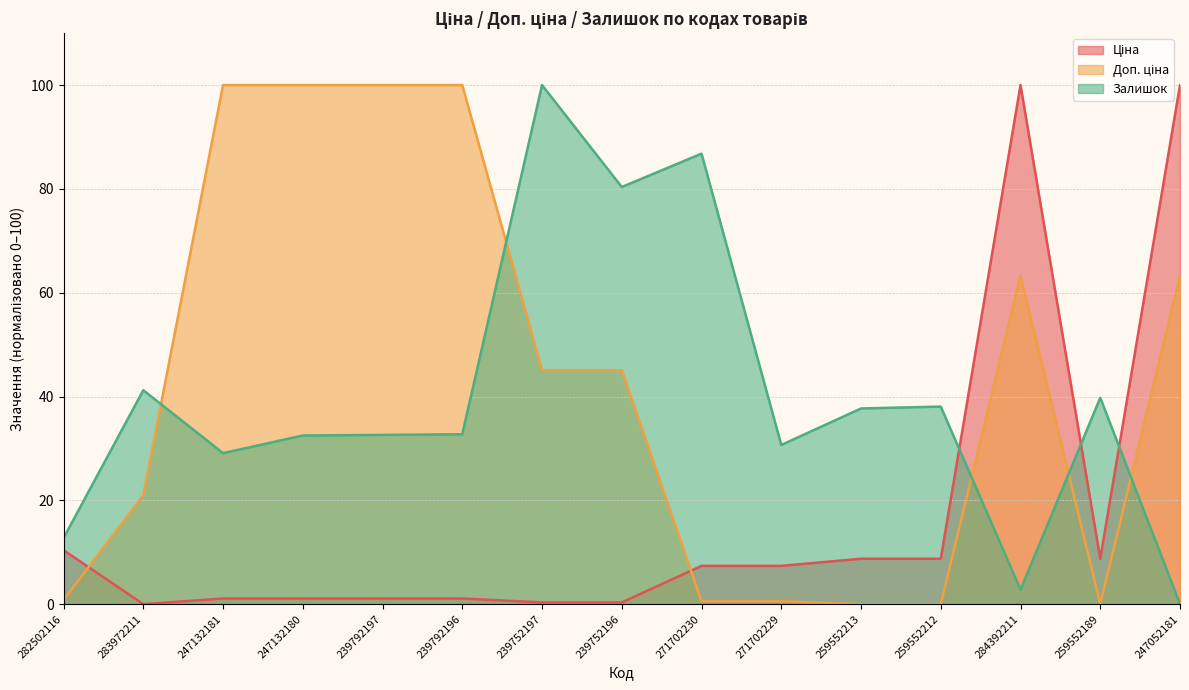

At which label does Ціна first exceed 7?

282502116